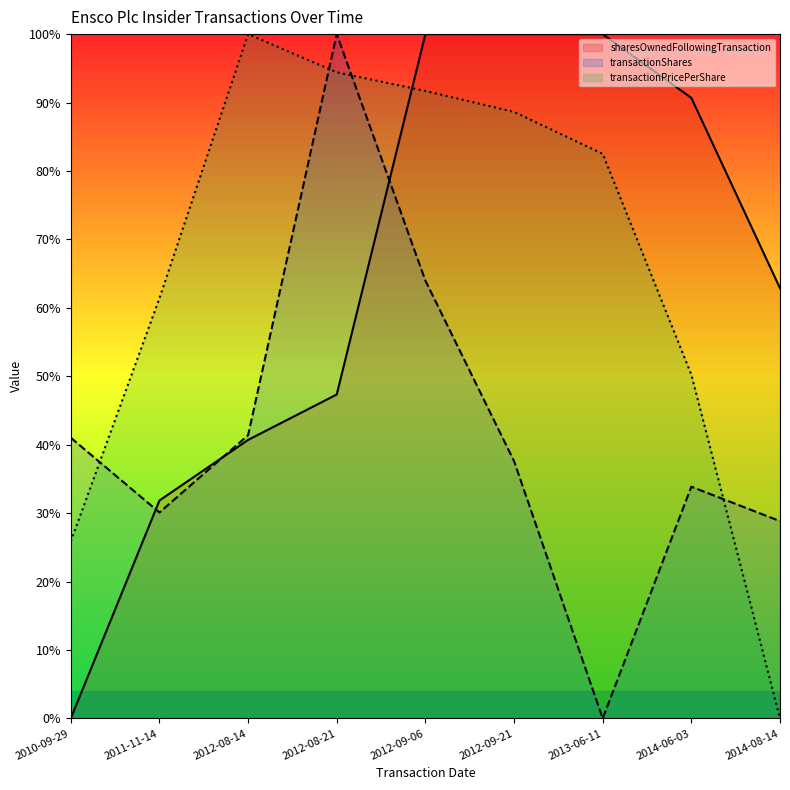

Reading left to right, what are all the values shown in this chart?

transactionShares: 2010-09-29=0.4	2011-11-14=0.3	2012-08-14=0.4	2012-08-21=1.0	2012-09-06=0.6	2012-09-21=0.4	2013-06-11=0.0	2014-06-03=0.3	2014-08-14=0.3
transactionPricePerShare: 2010-09-29=0.3	2011-11-14=0.6	2012-08-14=1.0	2012-08-21=0.9	2012-09-06=0.9	2012-09-21=0.9	2013-06-11=0.8	2014-06-03=0.5	2014-08-14=0.0
sharesOwnedFollowingTransaction: 2010-09-29=0.0	2011-11-14=0.3	2012-08-14=0.4	2012-08-21=0.5	2012-09-06=1.0	2012-09-21=1.0	2013-06-11=1.0	2014-06-03=0.9	2014-08-14=0.6